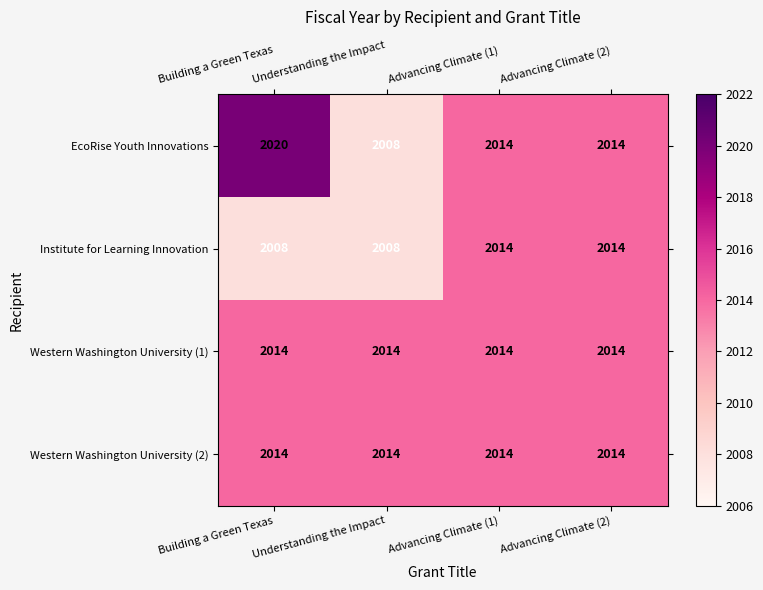

True or false: Western Washington University (2) has a value of 3612 at Understanding the Impact.

False